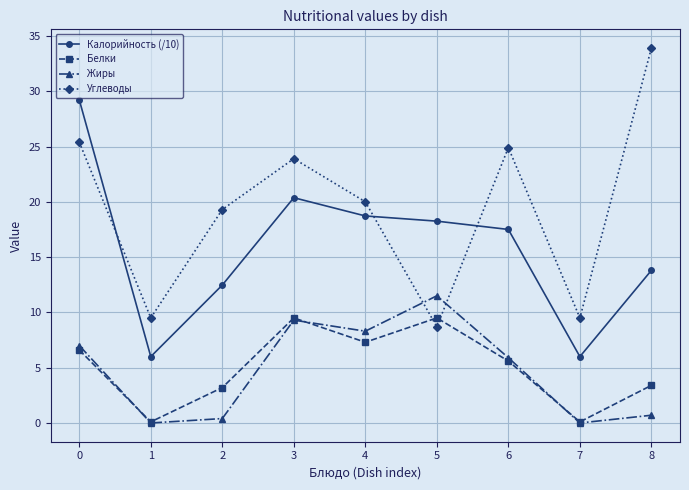

What value does the Белки series have at 5?

9.5